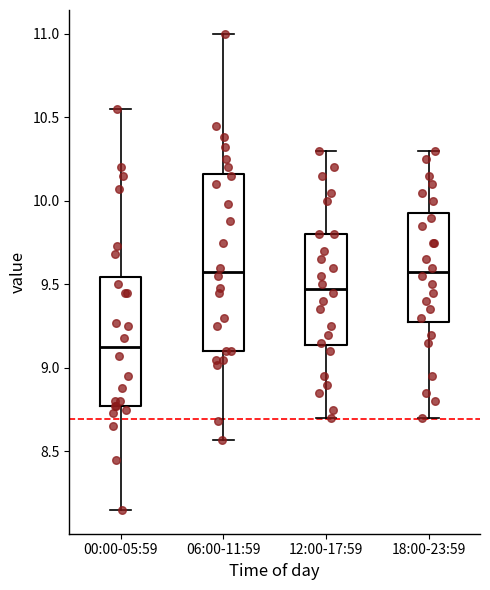

Which box is the tallest, from its lower edge to its upper edge?

06:00-11:59